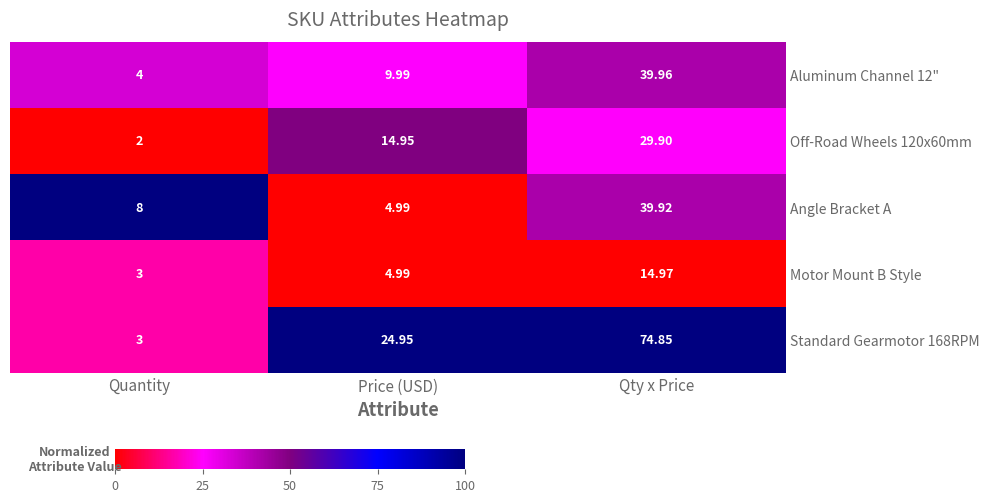

Rank the categories by Motor Mount B Style value from highest to lowest.

Qty x Price, Price (USD), Quantity